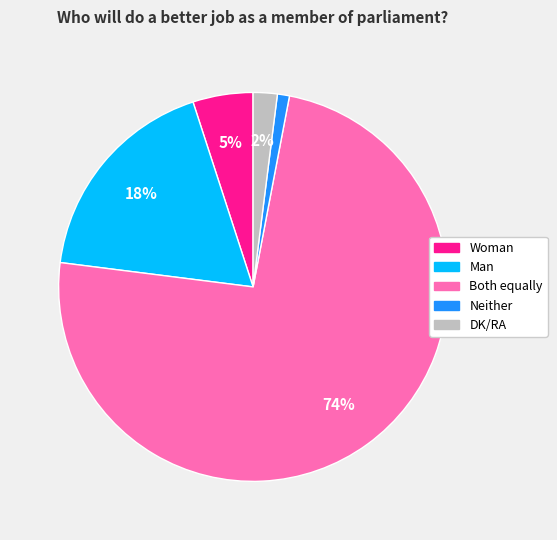

What is the ratio of the value at Woman to the value at Both equally?

0.1